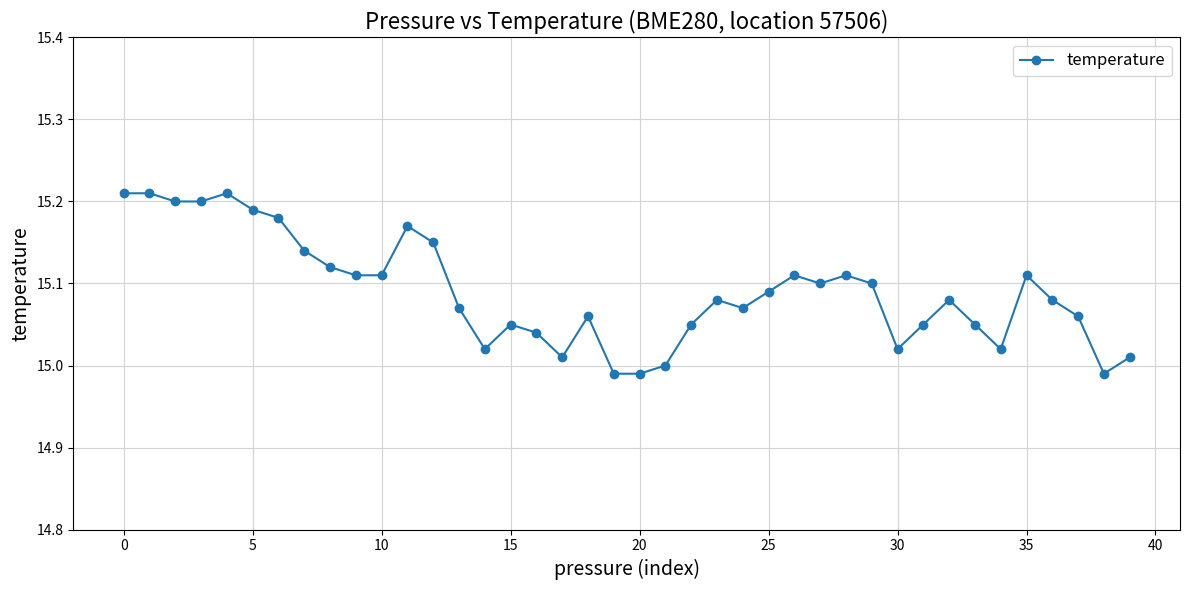

What is the sum of all values?

603.6